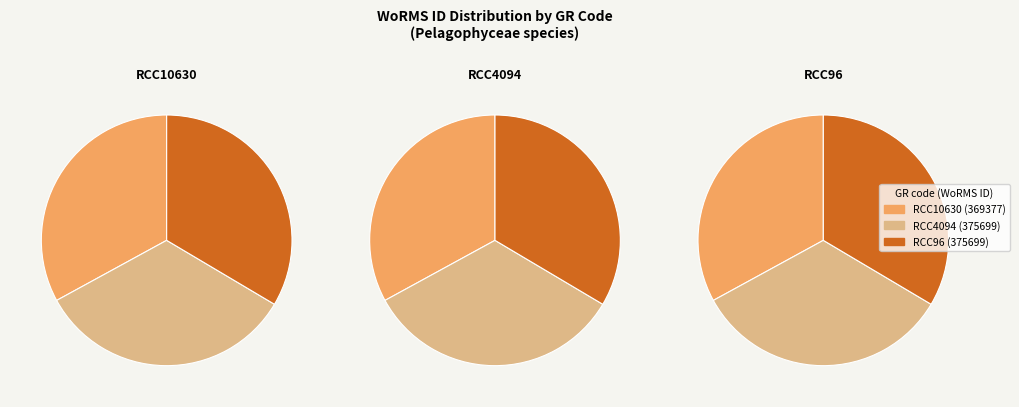

Does RCC96 account for over 50% of the chart?

No